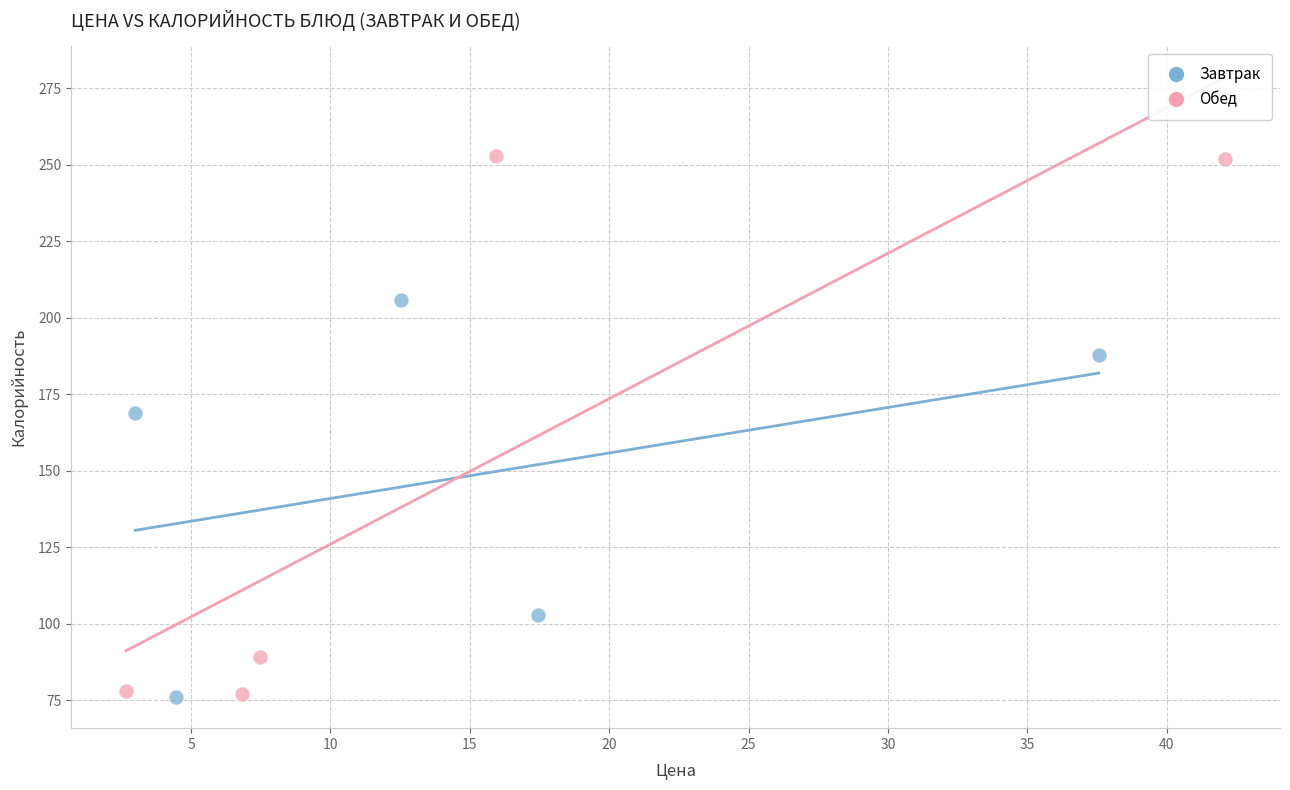

What are all the series names shown in the legend?

Завтрак, Обед